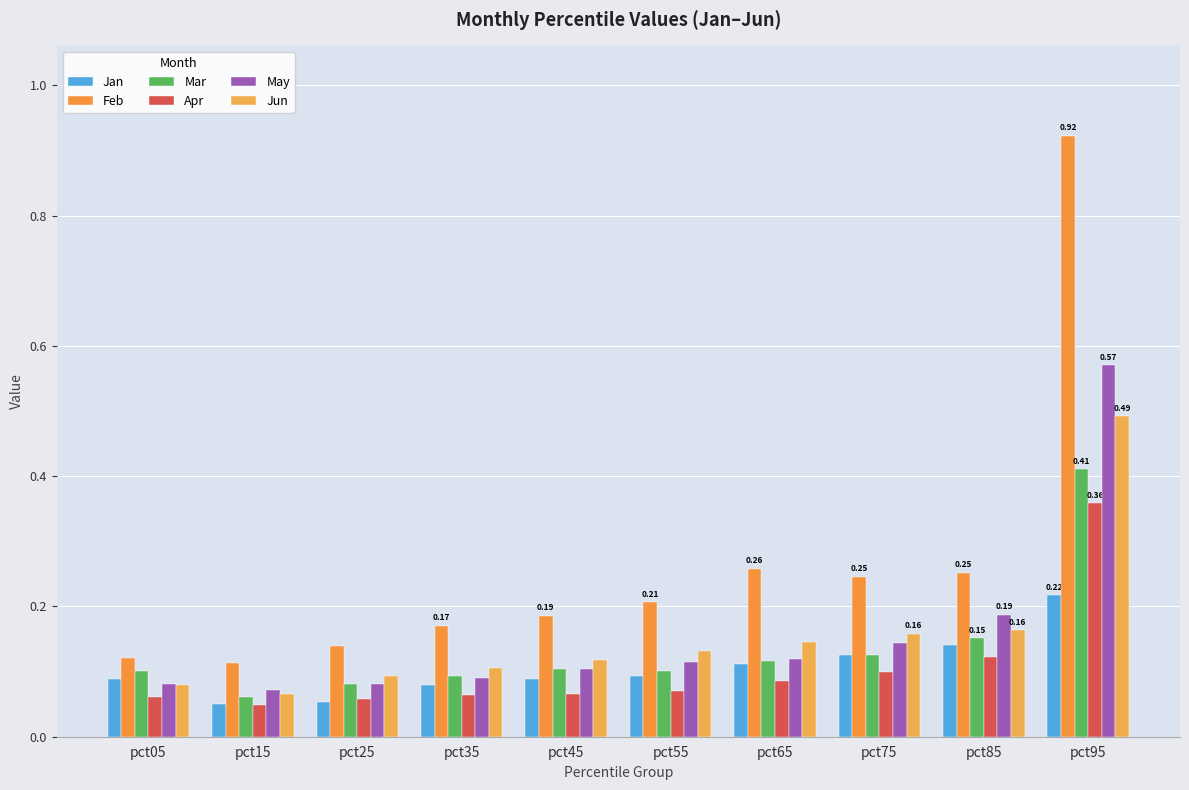

Which label corresponds to the largest value in the chart?

pct95